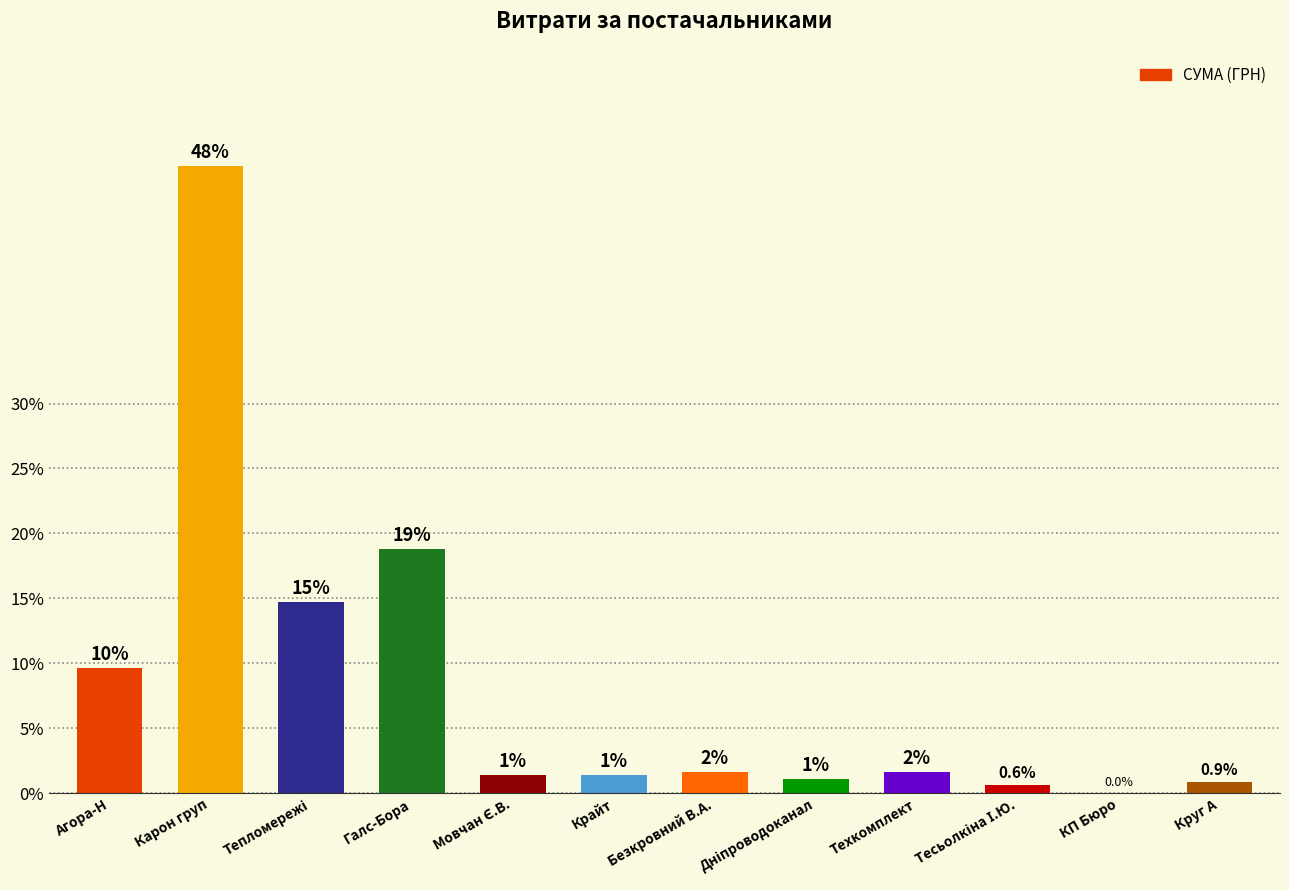

List the labels in order of value, smallest first.

КП Бюро, Тесьолкіна І.Ю., Круг А, Дніпроводоканал, Крайт, Мовчан Є.В., Безкровний В.А., Техкомплект, Агора-Н, Тепломережі, Галс-Бора, Карон груп